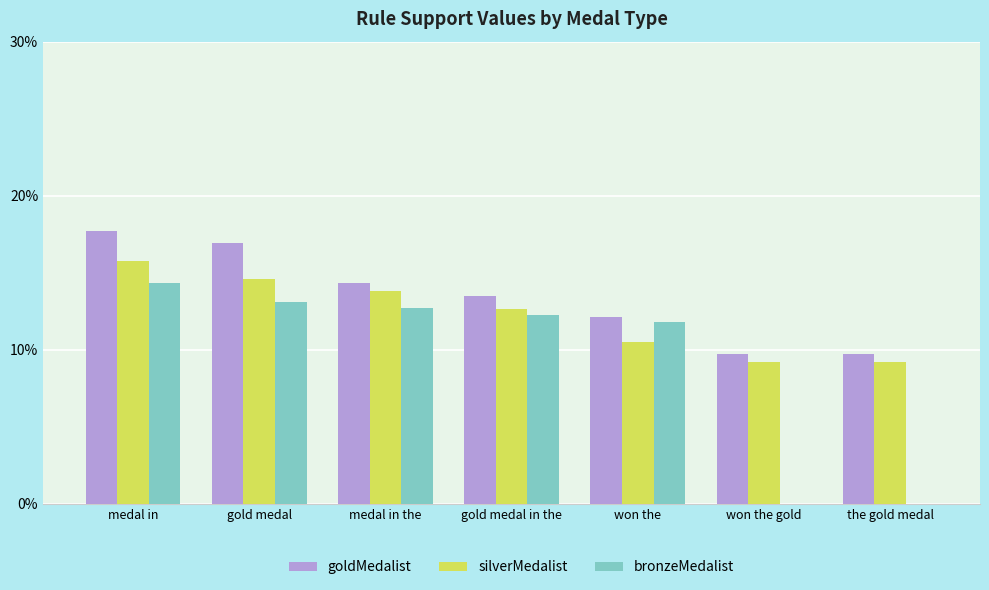

True or false: silverMedalist has a value of 0.1 at won the.

False